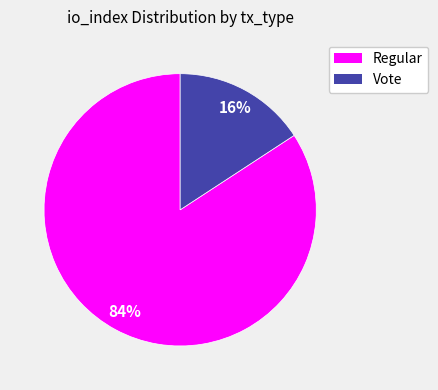

Between Regular and Vote, which is larger?

Regular